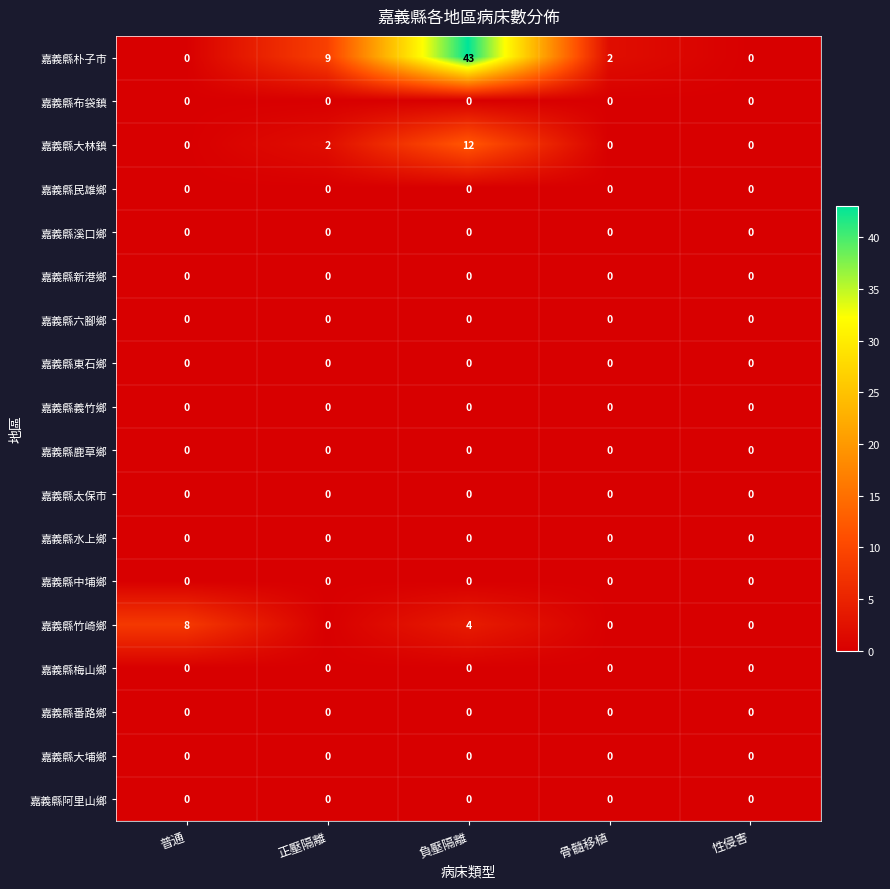

Is it true that 嘉義縣大林鎮 equals 8 at 性侵害?

False